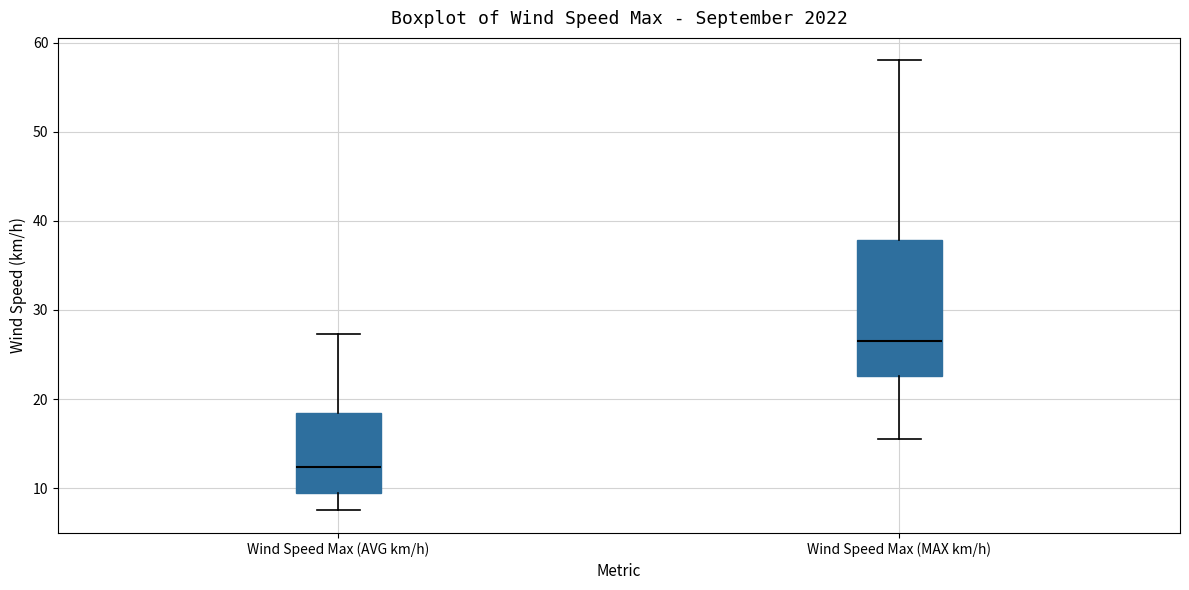

Reading left to right, read every box against the y-axis: the position of its median line, the range the box covers, and the ends of its whiskers. The values are not printed on the chart, so give them approximately, as read against the axis.

Wind Speed Max (AVG km/h): median 12, box 9 to 18, whiskers 8 to 27
Wind Speed Max (MAX km/h): median 27, box 23 to 38, whiskers 16 to 58